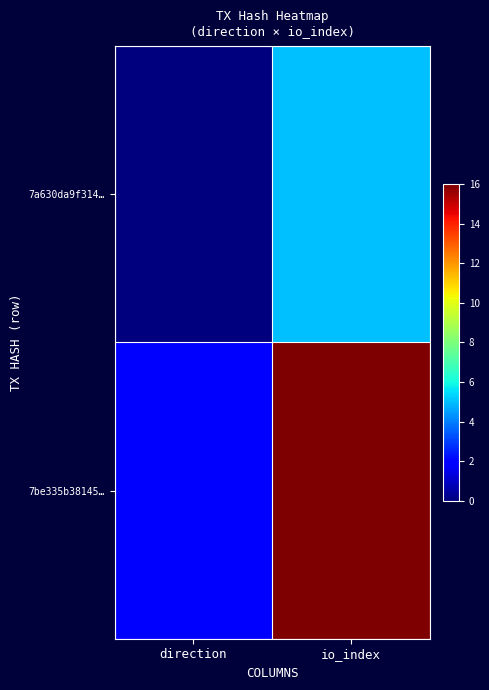

What is the maximum value shown in the chart?

16